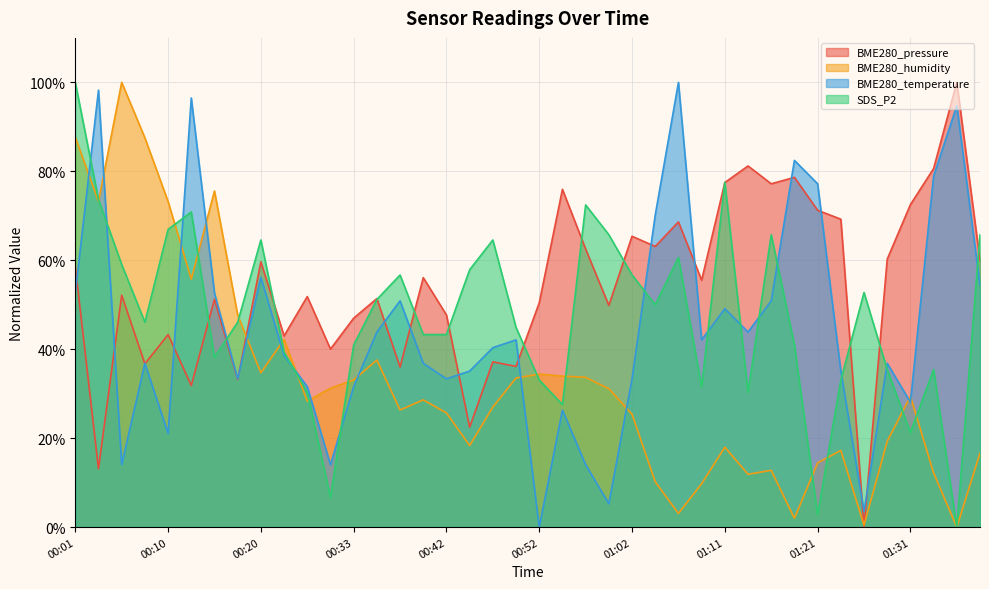

How many data points in BME280_temperature are above 0?

39